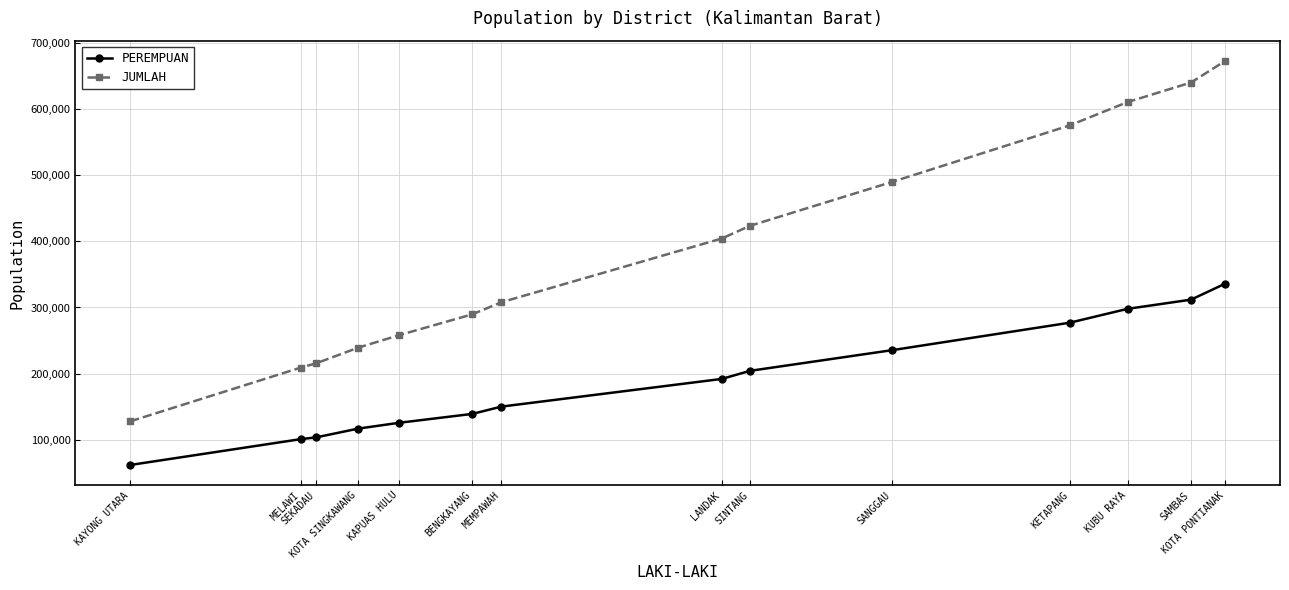

True or false: JUMLAH and PEREMPUAN intersect in this chart.

False